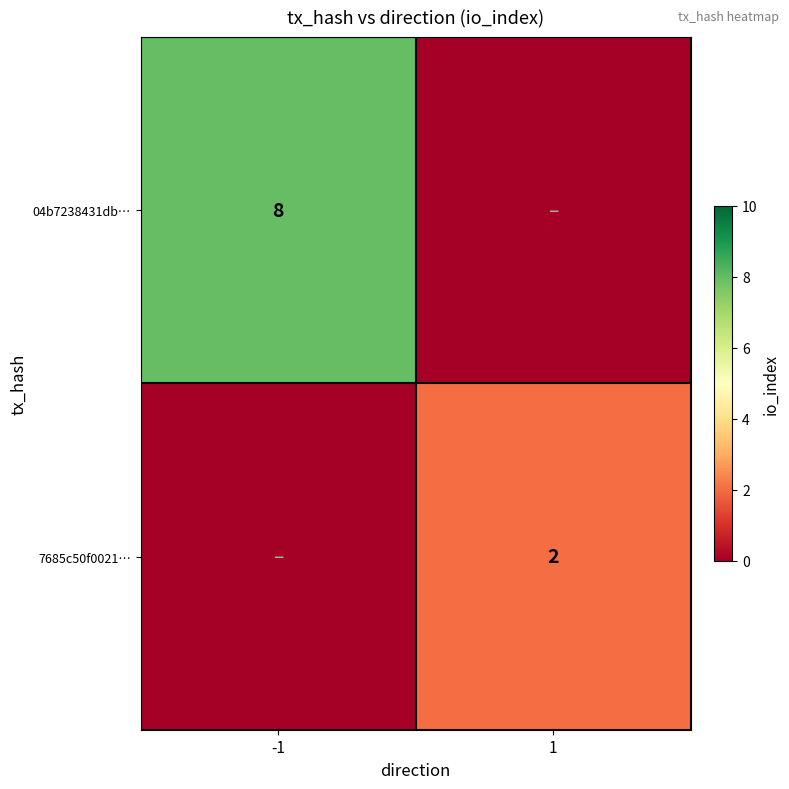

The 7685c50f0021… series shows 3 at 1. True or false?

False